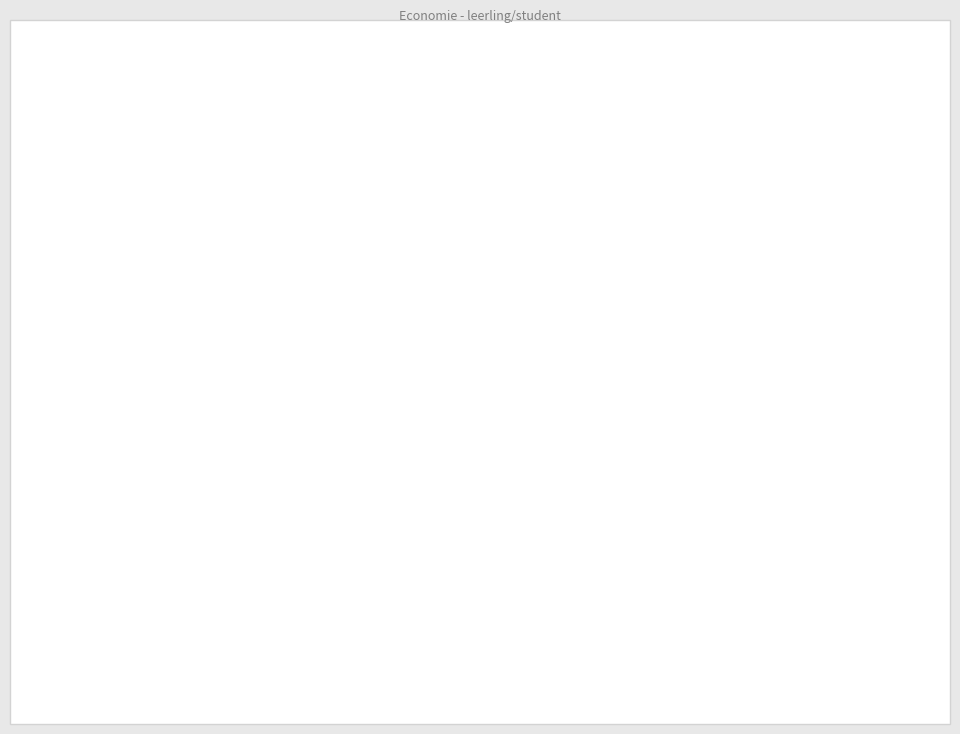

Does any single category account for the majority?

No